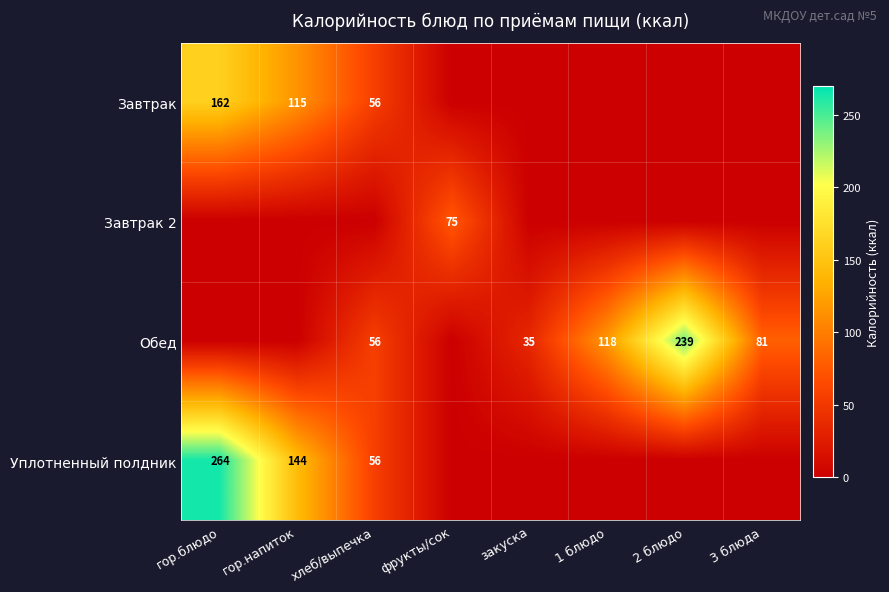

True or false: Обед has a value of 24 at закуска.

False